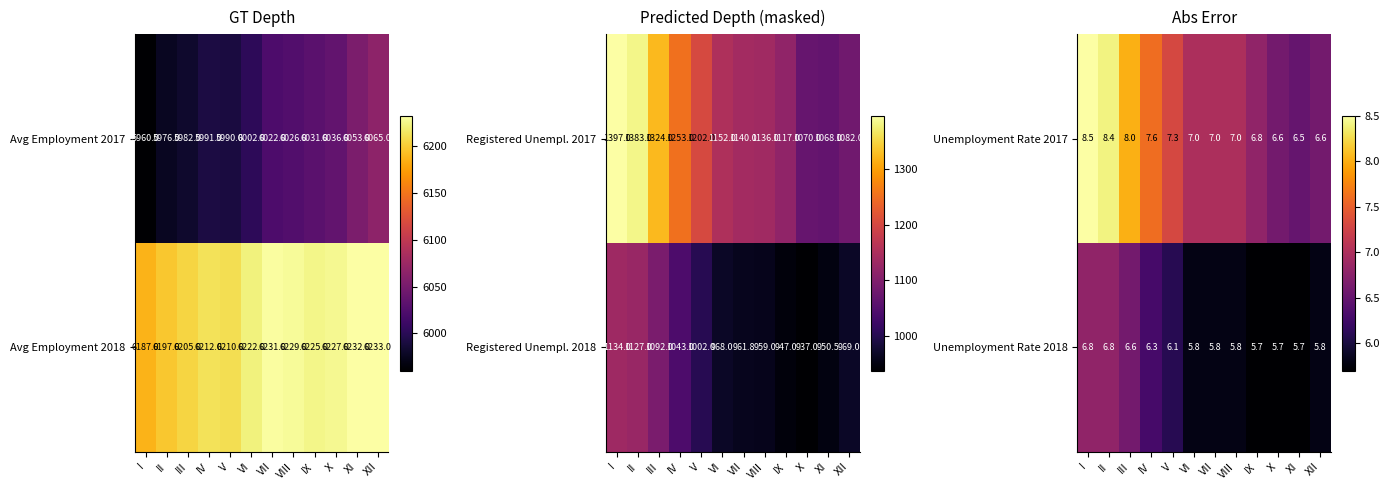

Is it true that Unemployment Rate 2018 equals 9.2 at XII?

False